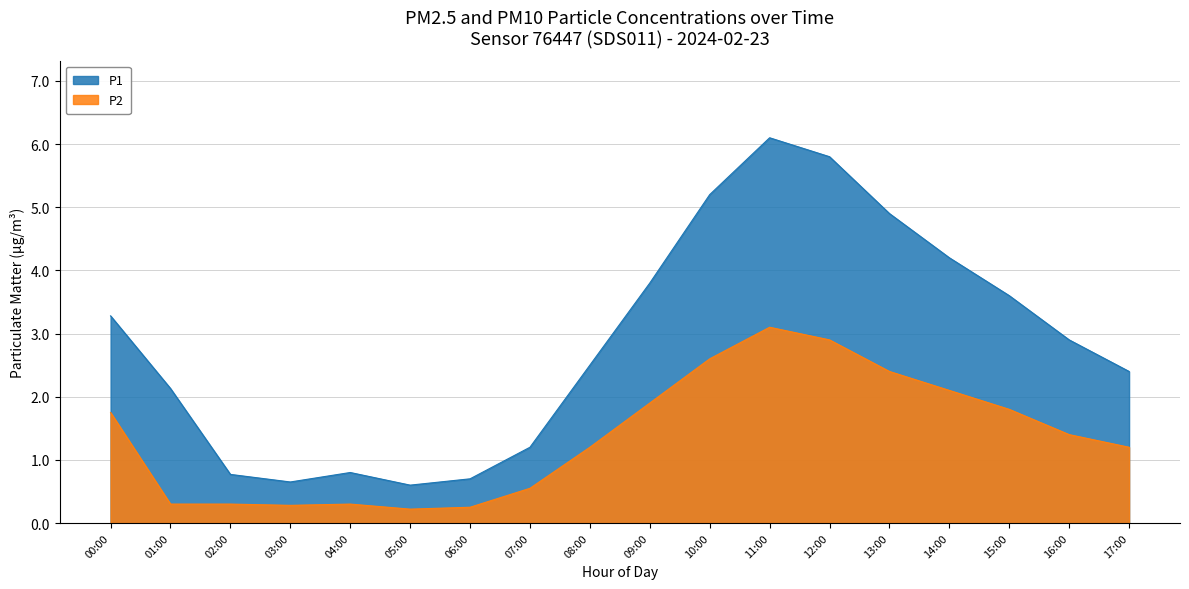

What is the total value across all series at 15:00?

5.4